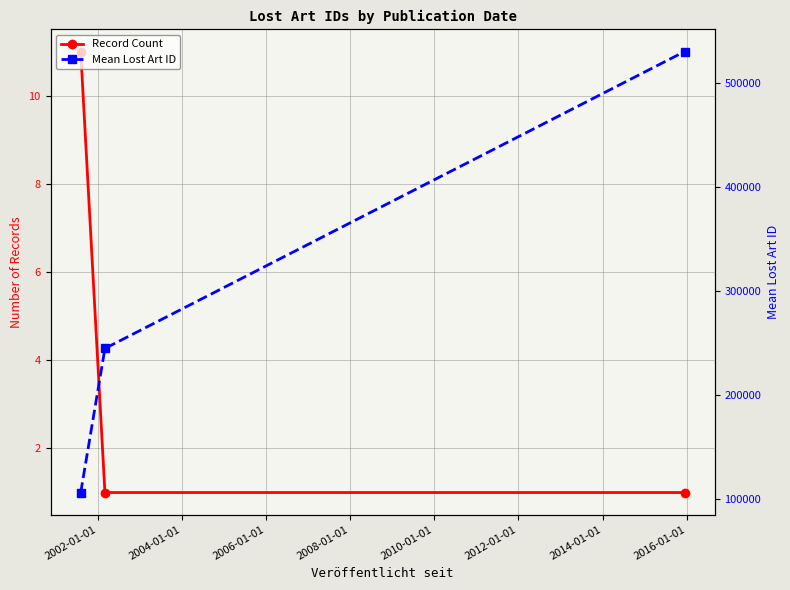

At which label is Mean Lost Art ID closest to 318524?

2002-01-01